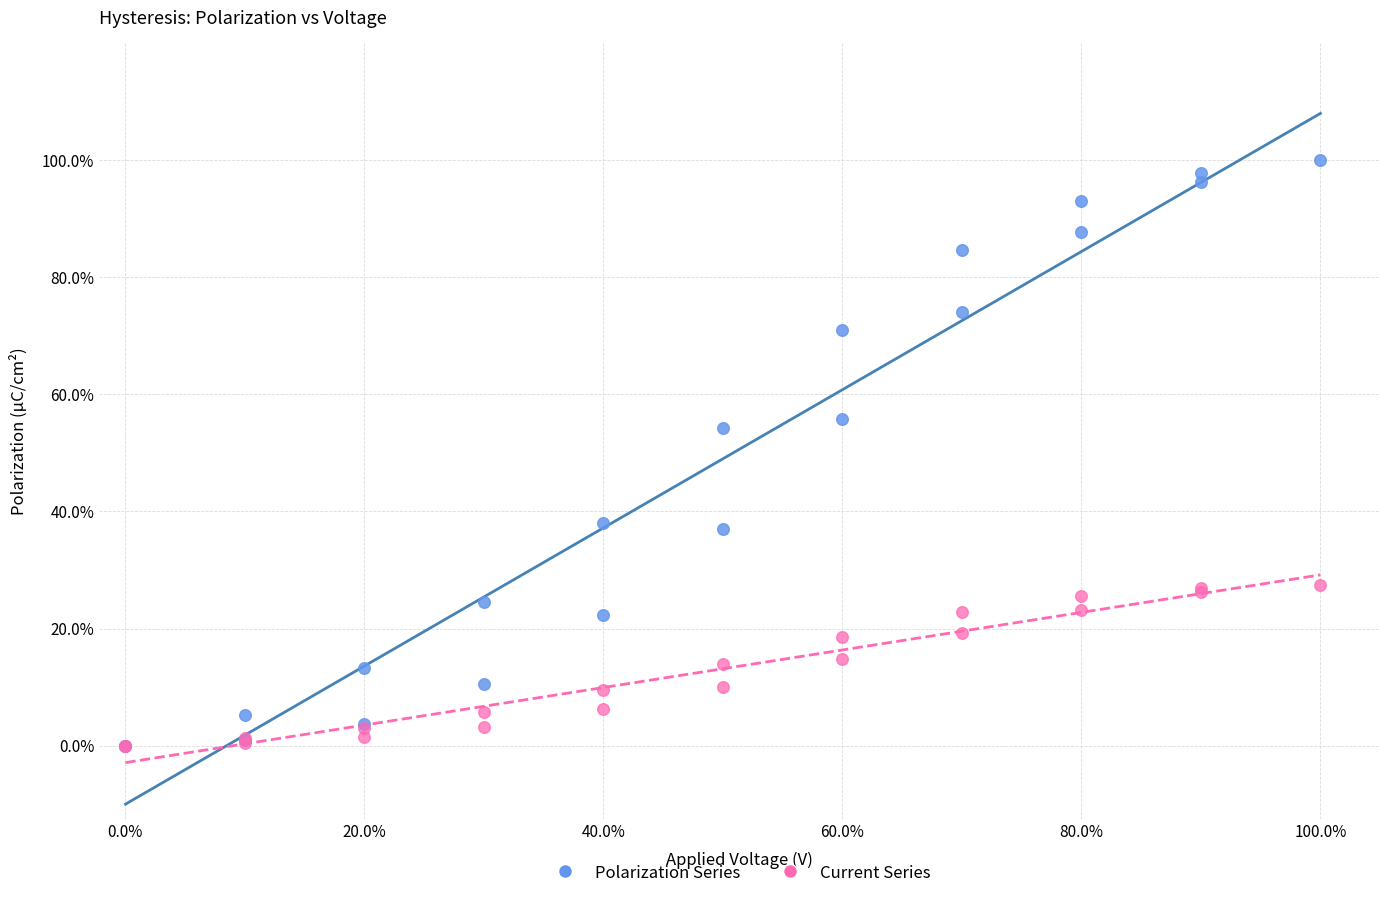

Which series has the largest Y range (max minus min)?

Polarization Series